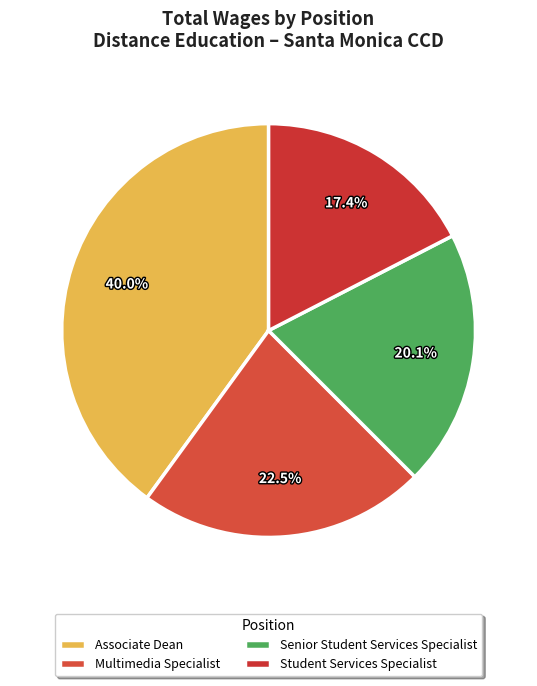

What is the change in value from Multimedia Specialist to Student Services Specialist?

-17493